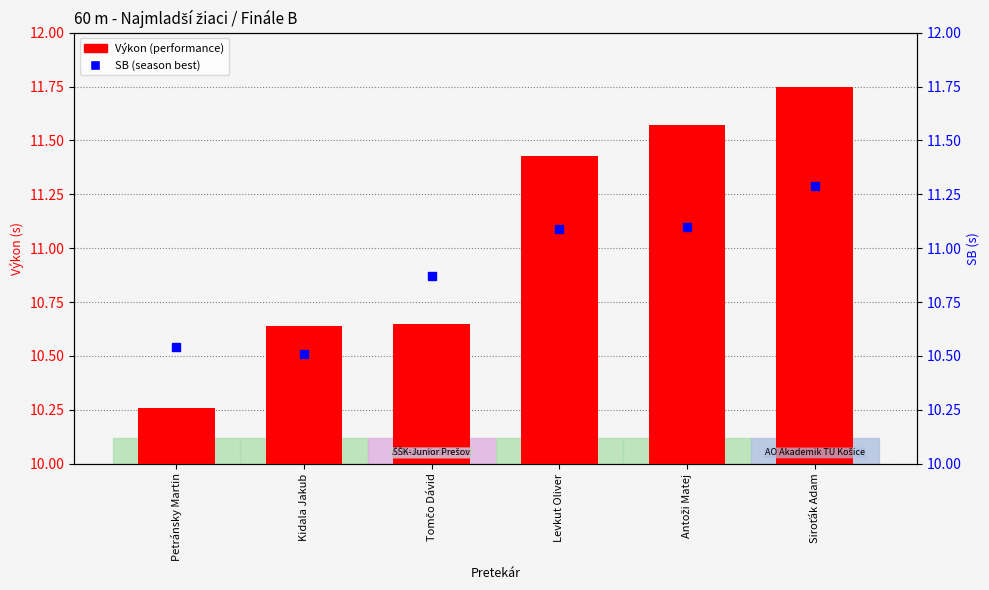

Which series reaches the minimum Y coordinate?

Výkon (performance)